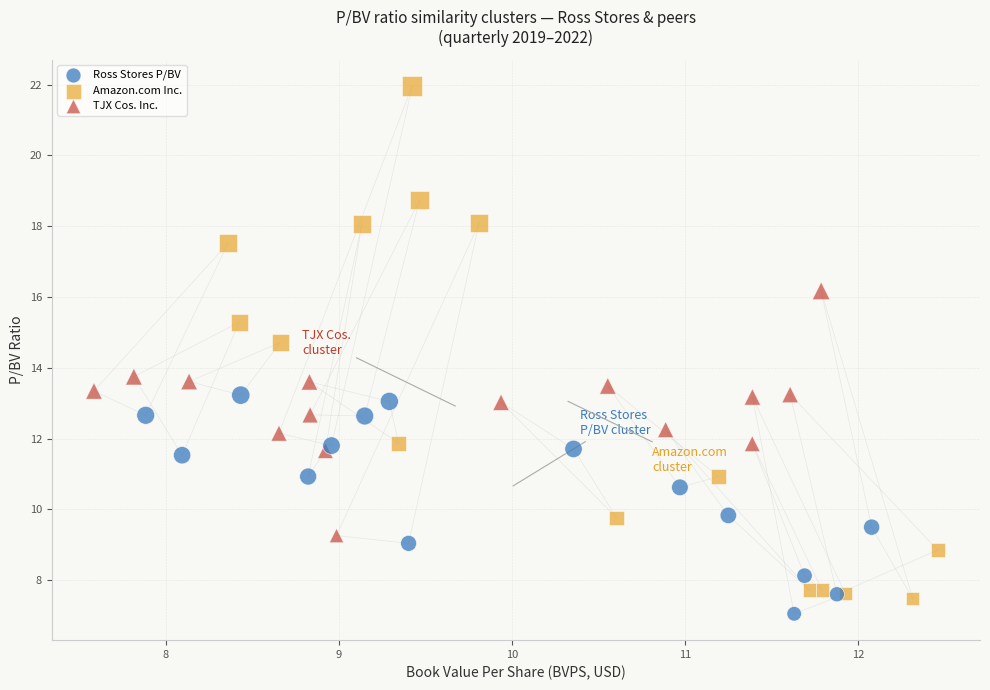

What are all the series names shown in the legend?

Ross Stores P/BV, Amazon.com Inc., TJX Cos. Inc.